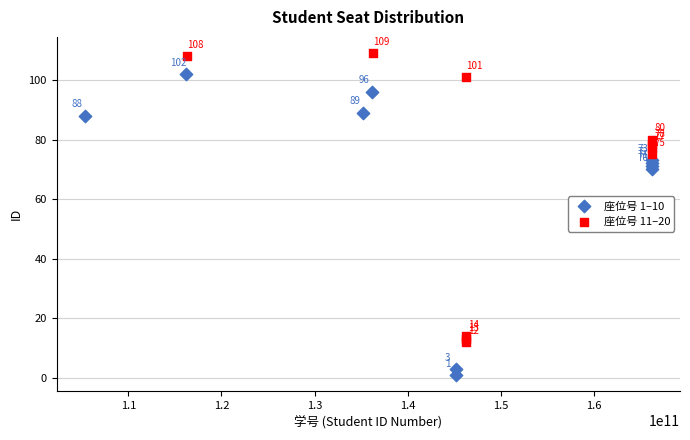

Which series contains the lowest Y value?

座位号 1–10